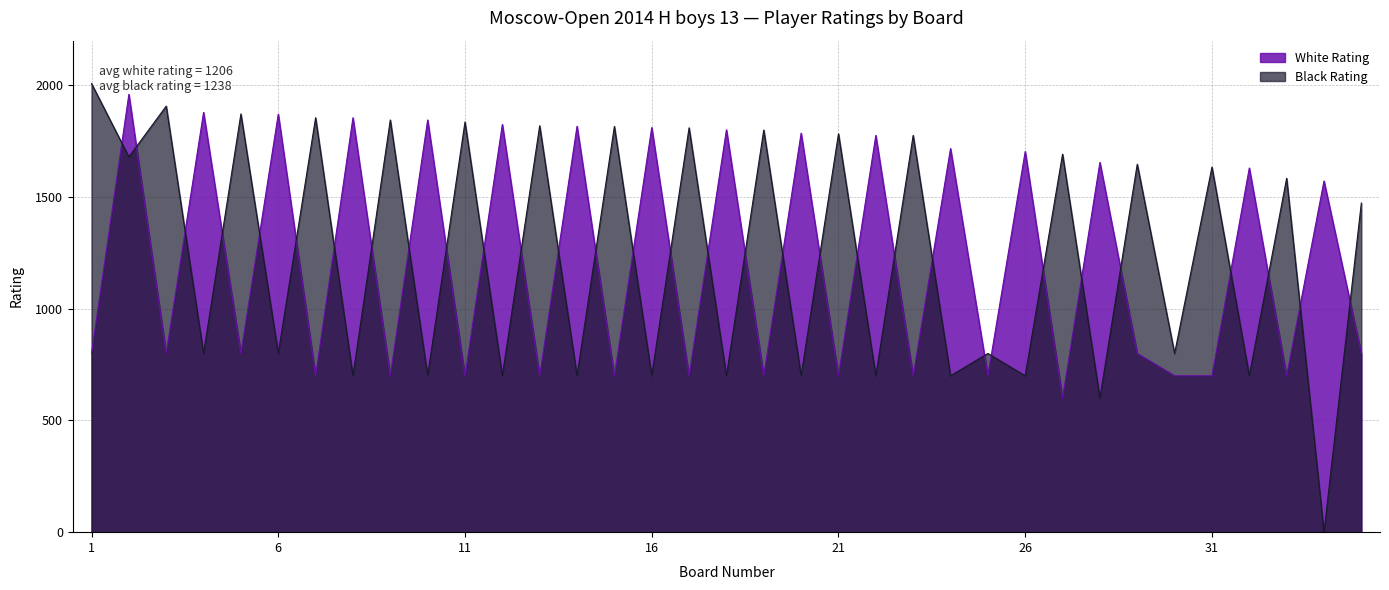

What is the greatest value displayed?

2008